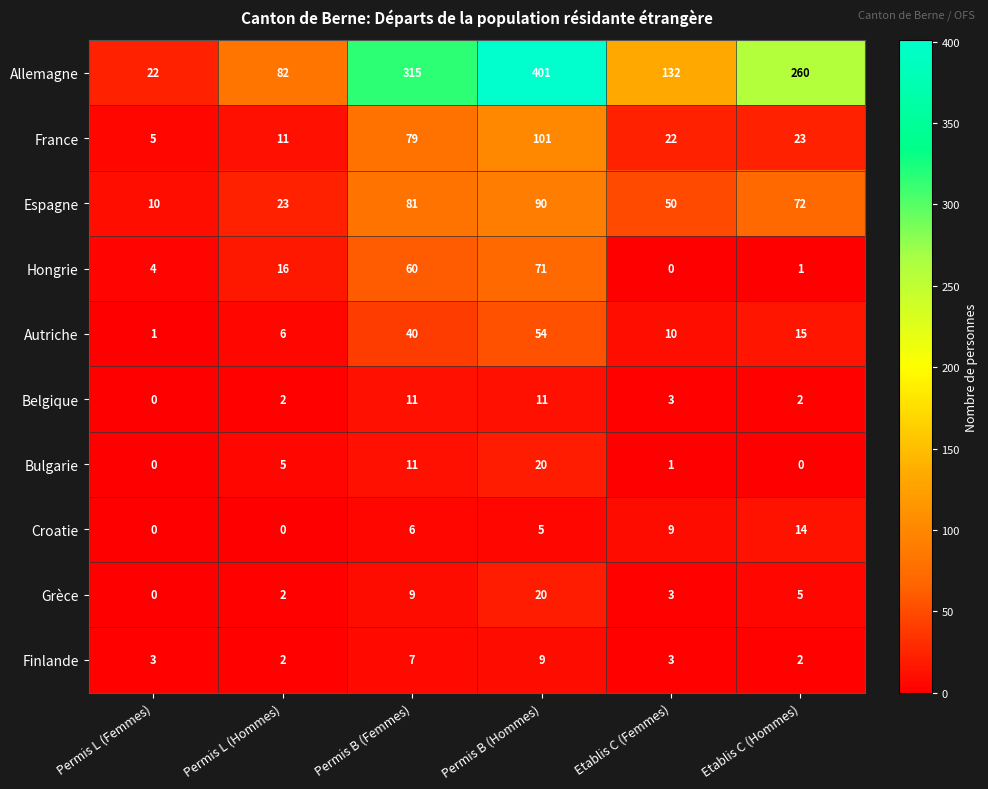

Rank the categories by France value from lowest to highest.

Permis L (Femmes), Permis L (Hommes), Etablis C (Femmes), Etablis C (Hommes), Permis B (Femmes), Permis B (Hommes)